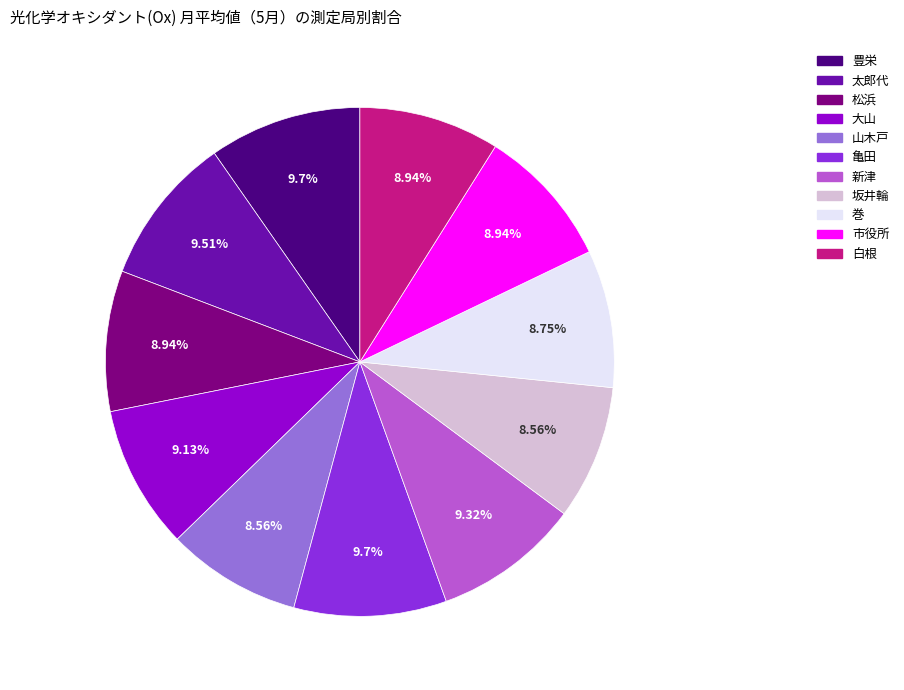

What is the total percentage of 新津 and 松浜?

18.3%